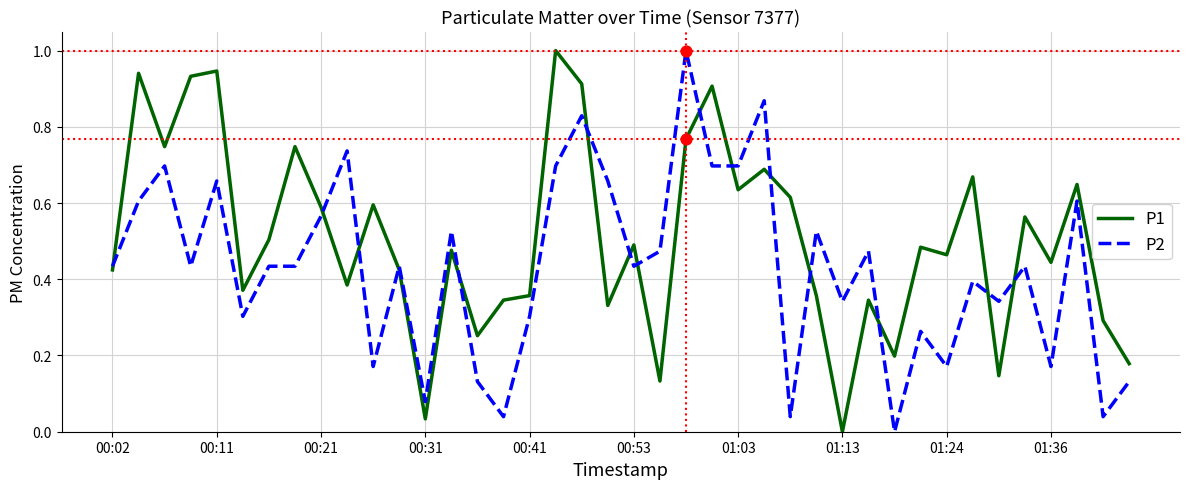

List the series in order of their overall mean, lowest first.

P2, P1